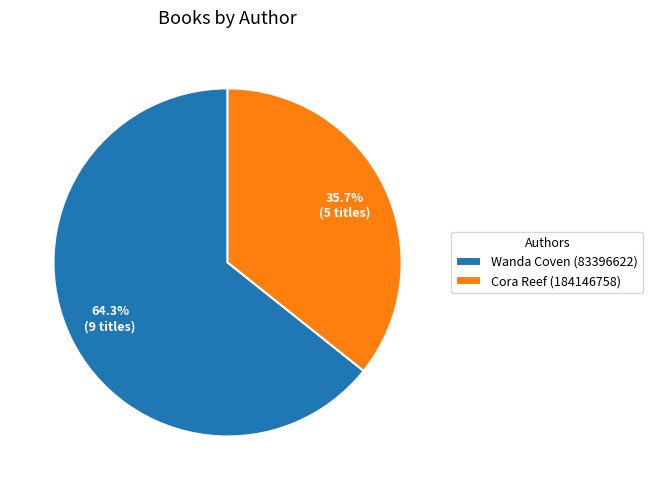

To the nearest percent, what is the average slice percentage?

50%